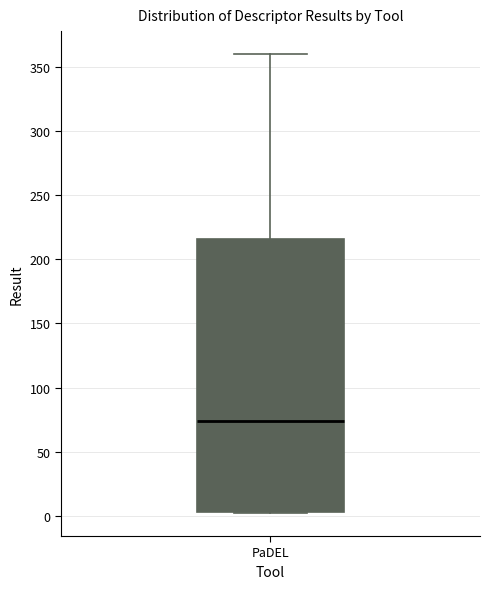

Read this box plot against the y-axis: the position of the median line, the range covered by the box, and the ends of both whiskers. The values are not printed on the chart, so give them approximately, as read against the axis.

median 75, box 5 to 215, whiskers 0 to 360